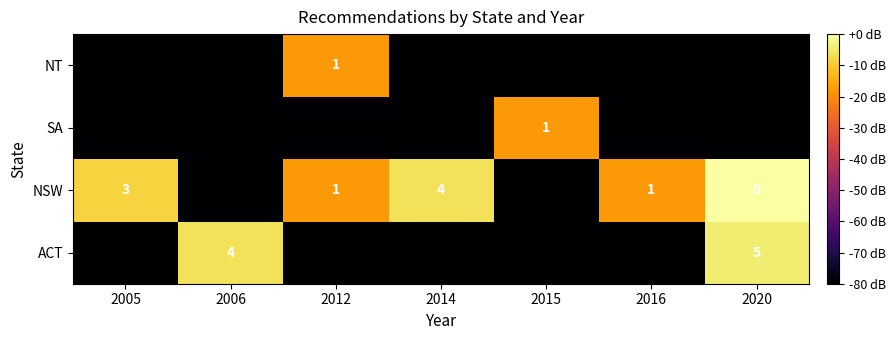

What is the total value across all series at 2016?

-258.1